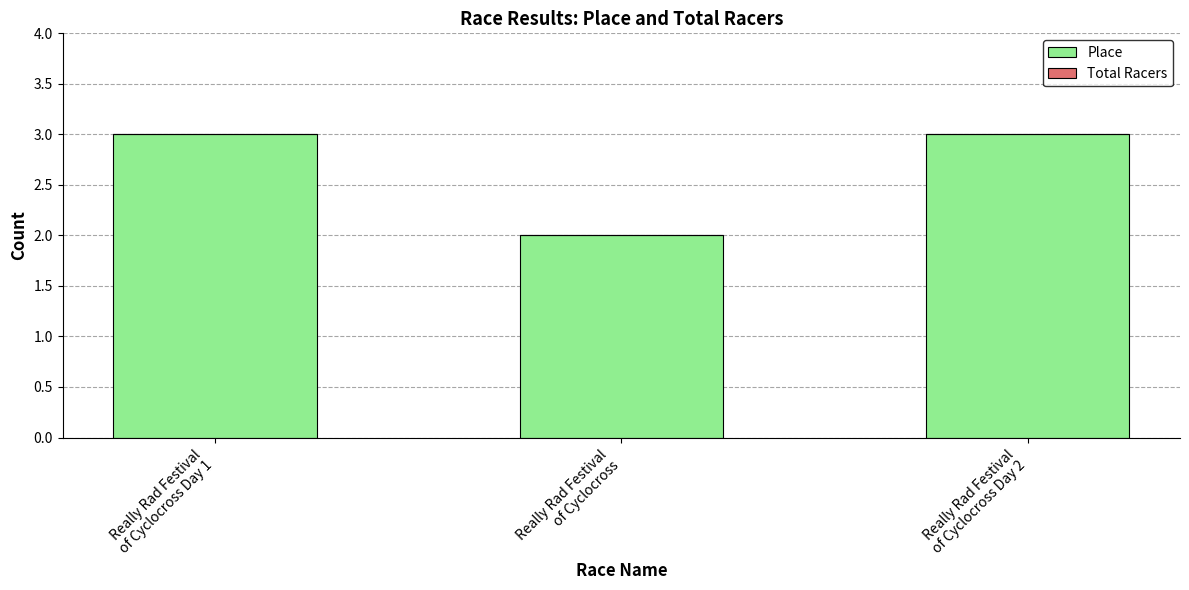

How many categories are shown in the chart?

3